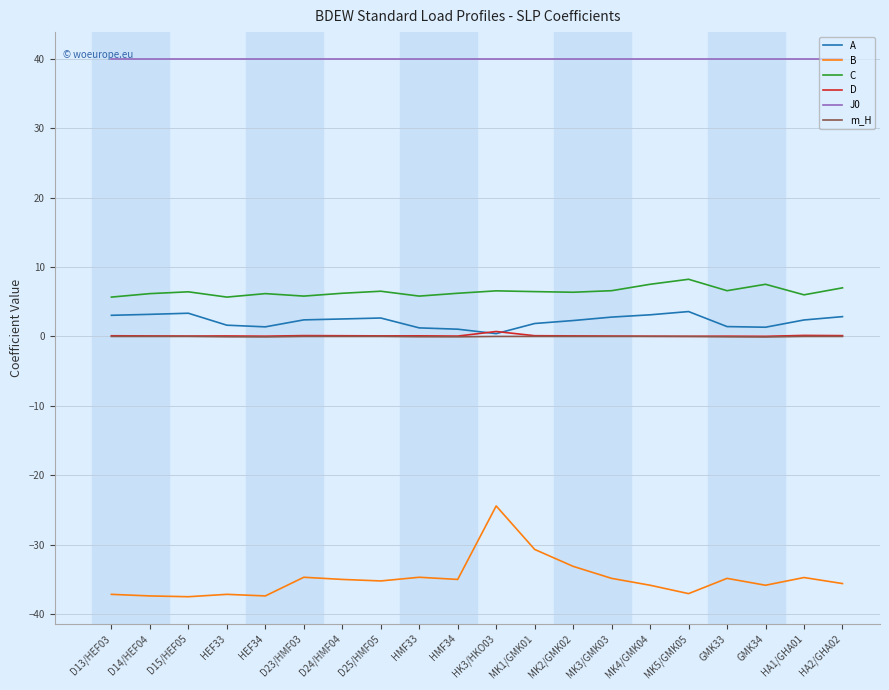

How many lines are shown in the chart?

6